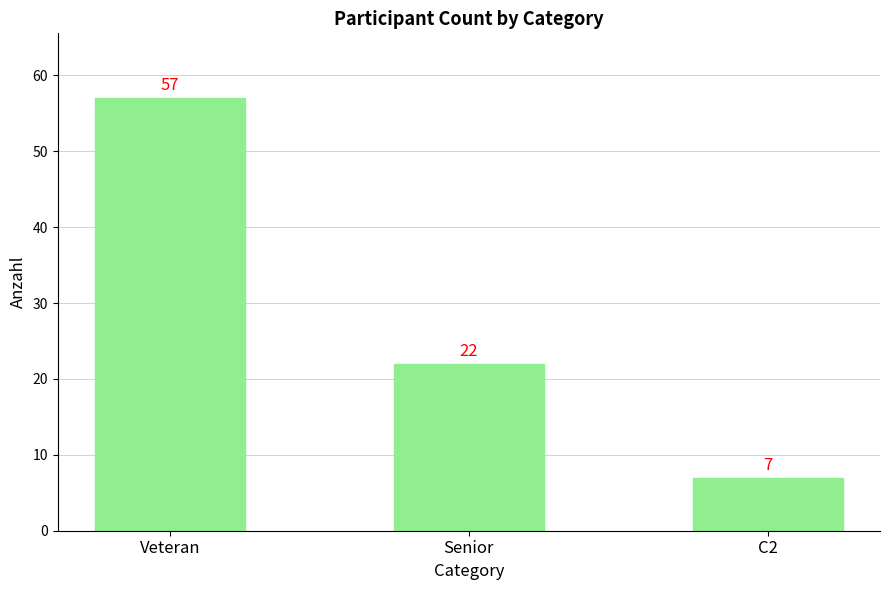

What is the maximum value shown in the chart?

57